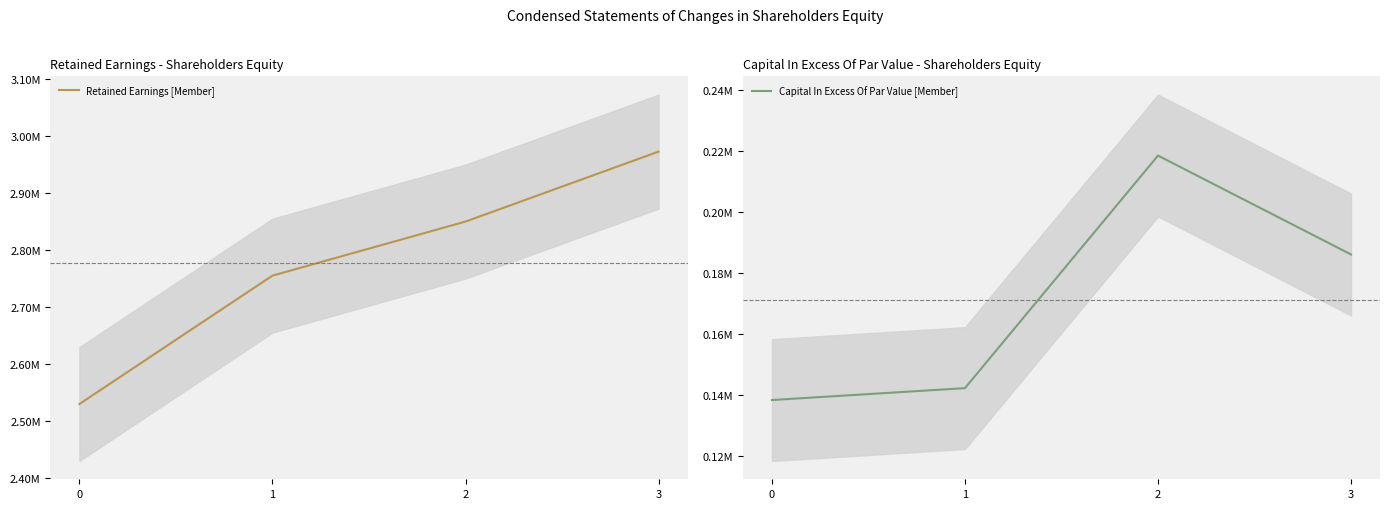

True or false: Retained Earnings [Member] and Capital In Excess Of Par Value [Member] cross at least once.

False